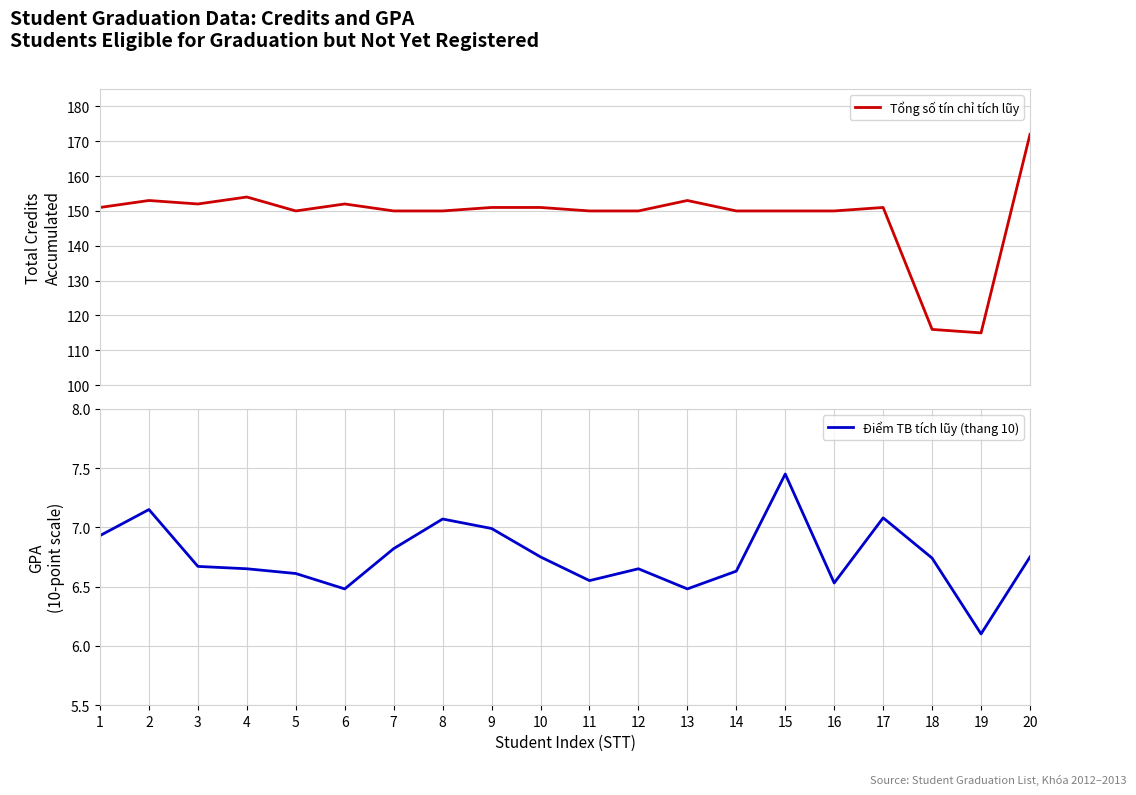

At which label does Tổng số tín chỉ tích lũy reach its minimum?

19